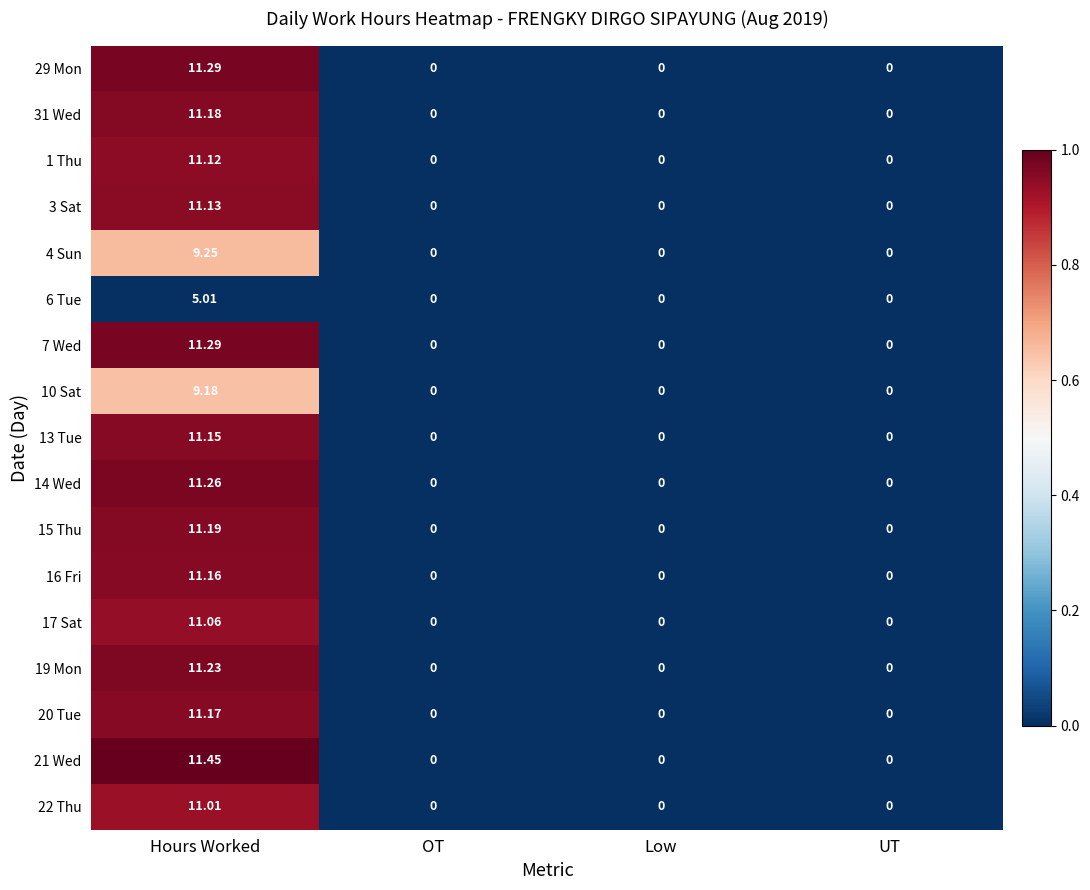

Which category has the highest value in the 13 Tue series?

Hours Worked